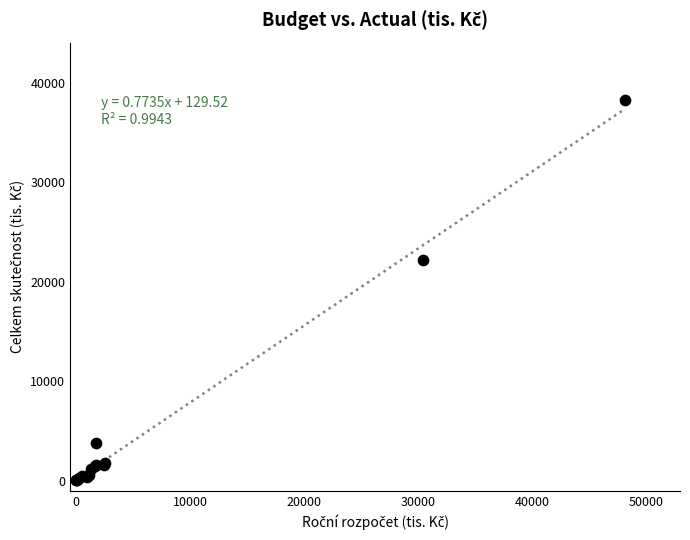

What Y value in the scatter plot is closest to 19157?

22183.4